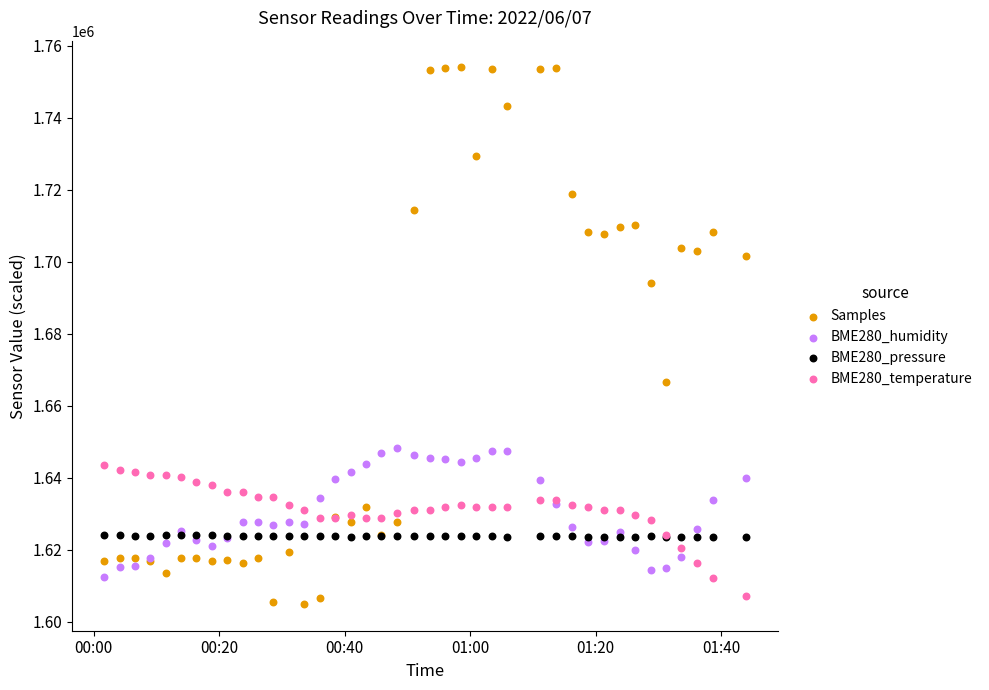

In the Samples series, what Y value is closest to 1679429?

1666692.0